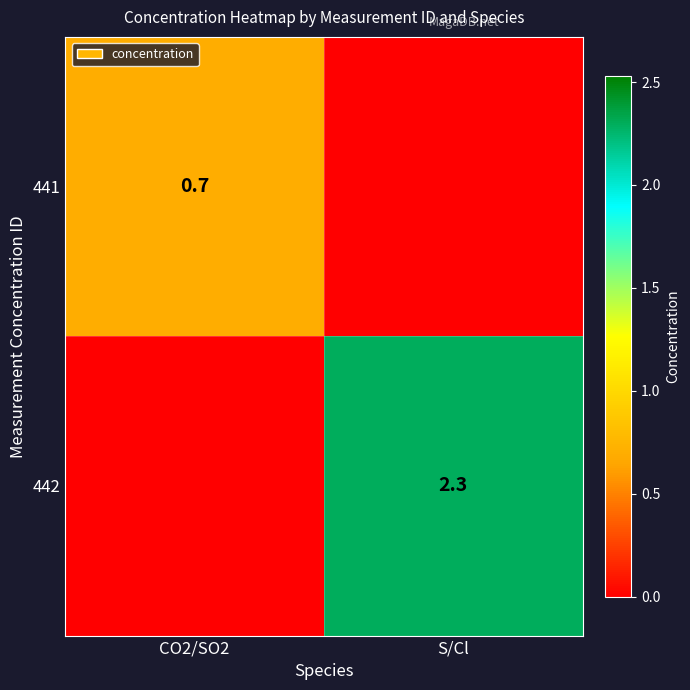

The 442 series shows 3.6 at S/Cl. True or false?

False